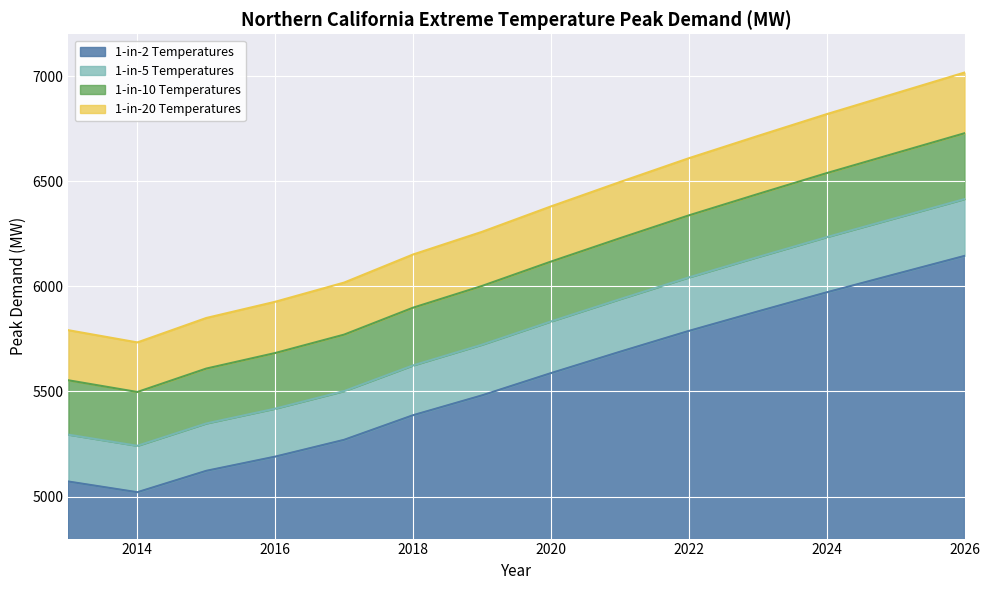

What is the sum of all 1-in-20 Temperatures values?

88692.6